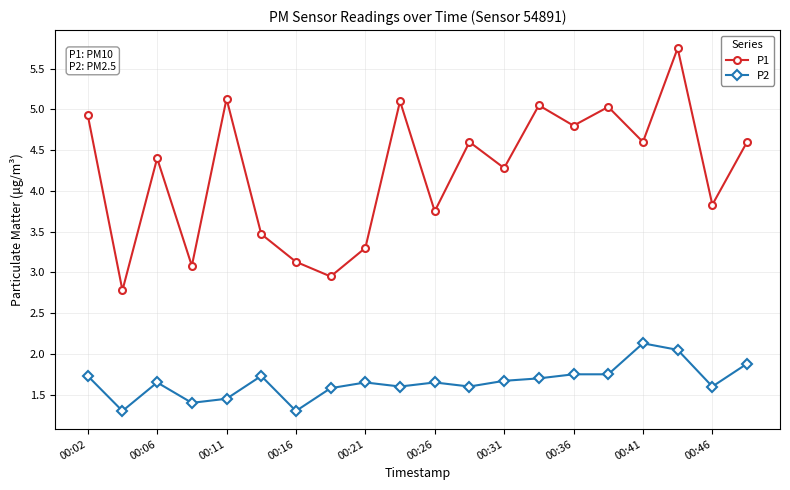

Which series has the largest range (max minus min)?

P1